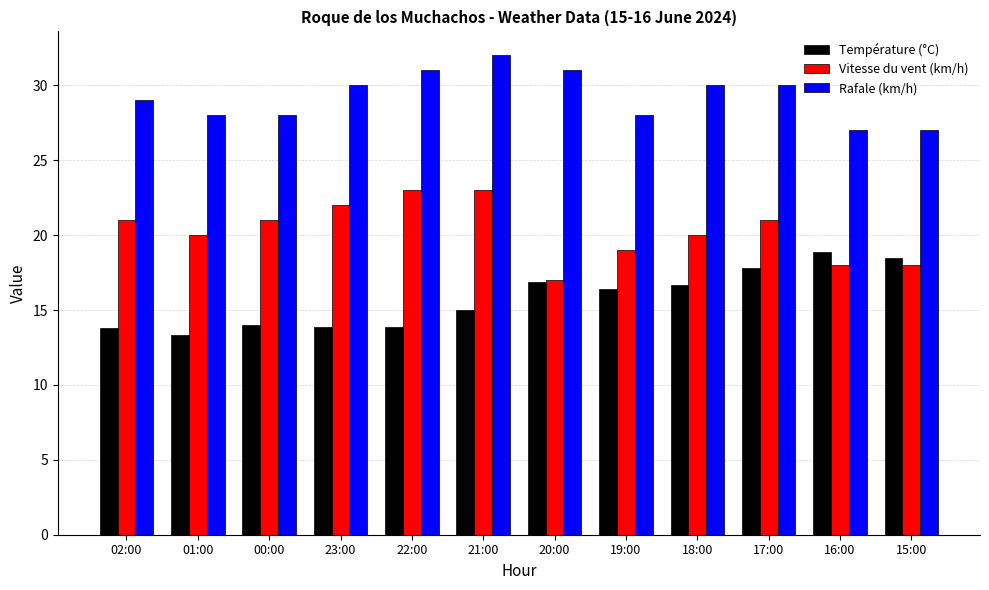

What is the approximate value of Vitesse du vent (km/h) at 00:00?

21.0